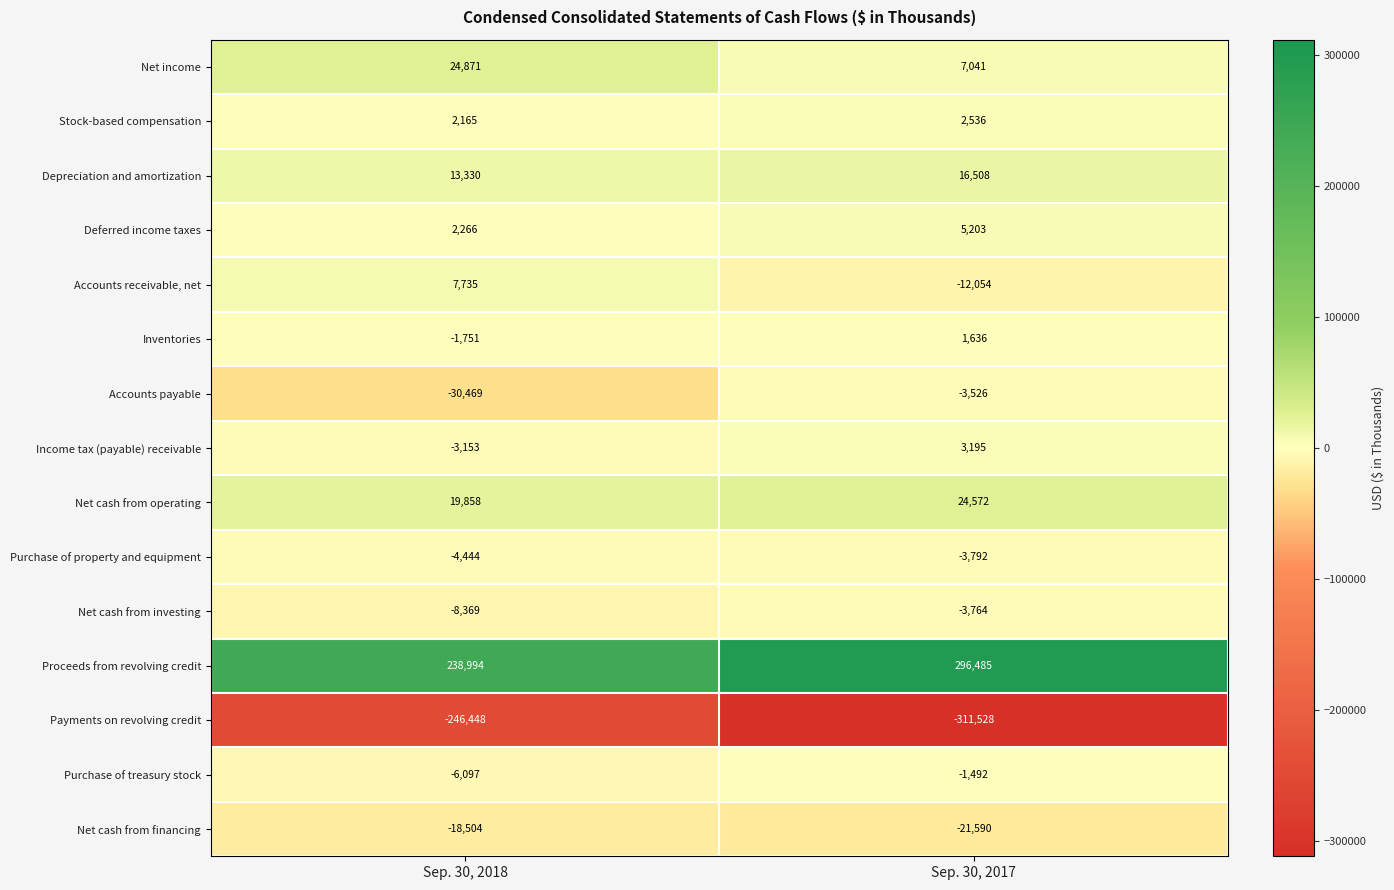

What value does the Net cash from financing series have at Sep. 30, 2018, to the nearest 10?

-18500